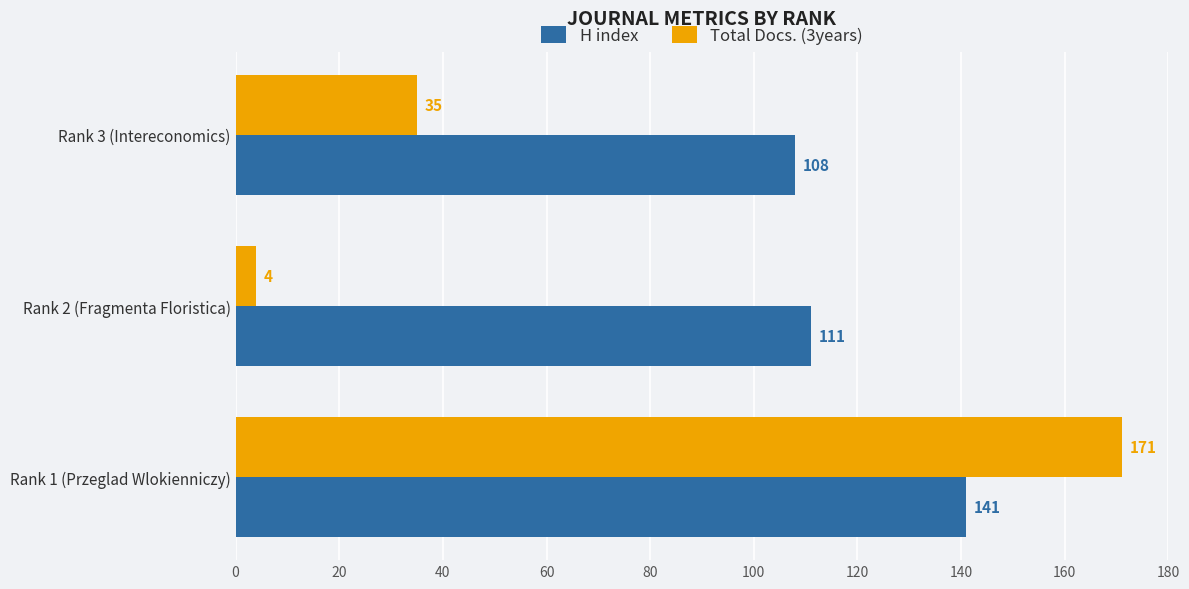

At how many categories does at least one series exceed 50?

3